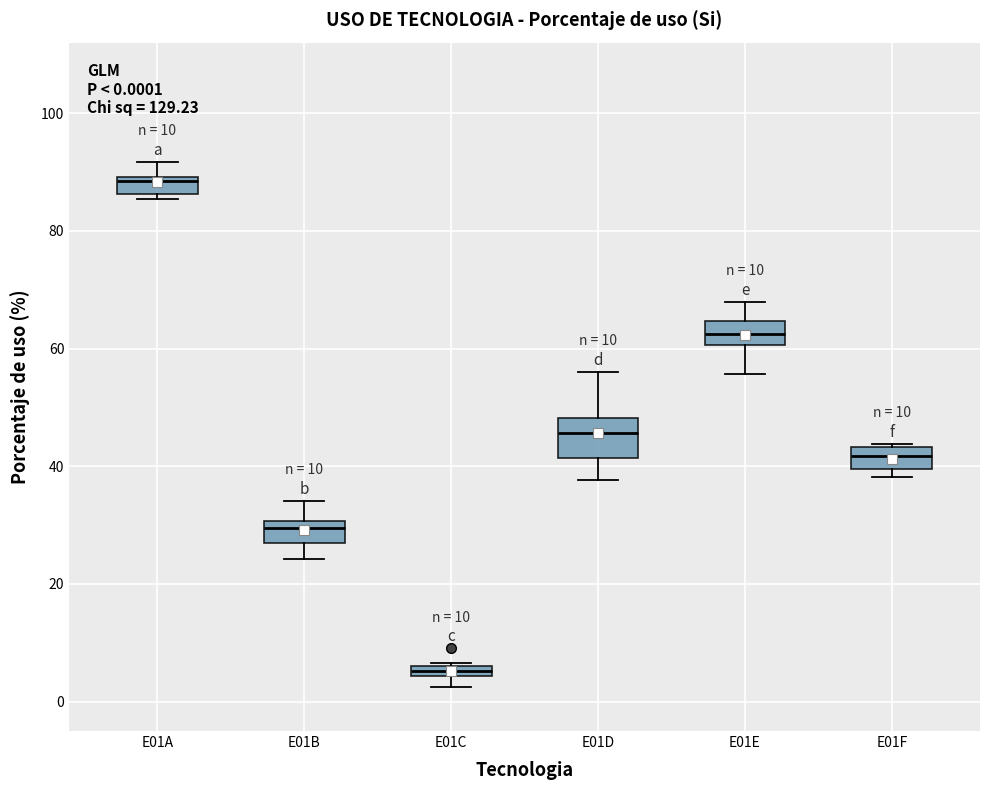

Comparing the boxes themselves (not the whiskers), which one is the tallest?

E01D